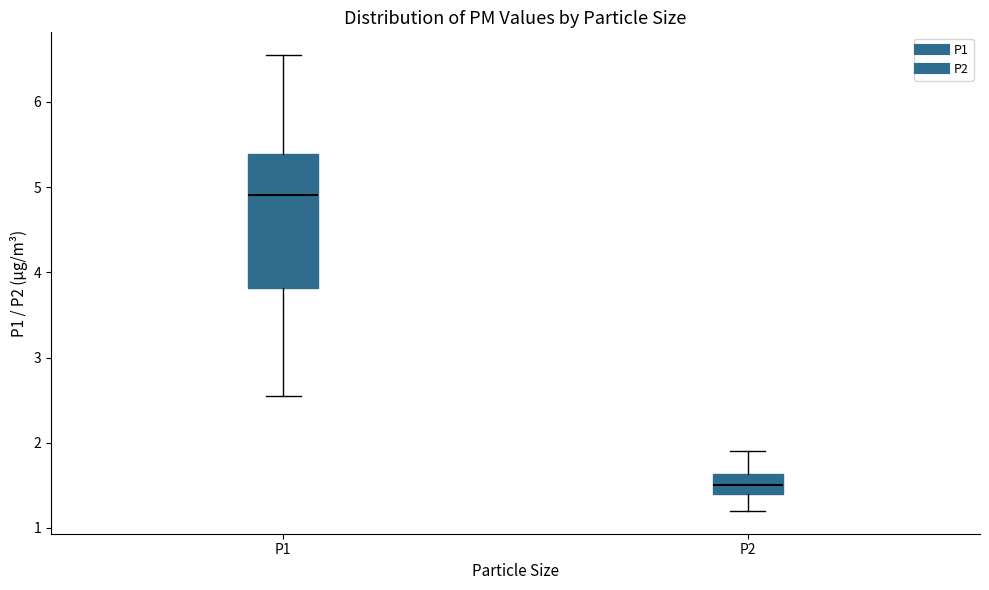

Which box has the highest median line?

P1